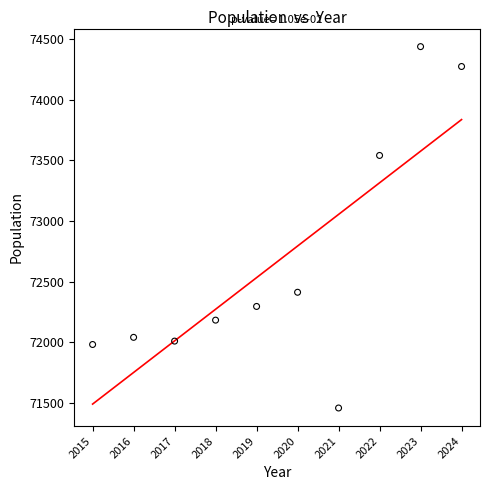

What Y value in the scatter plot is closest to 72948?

72412